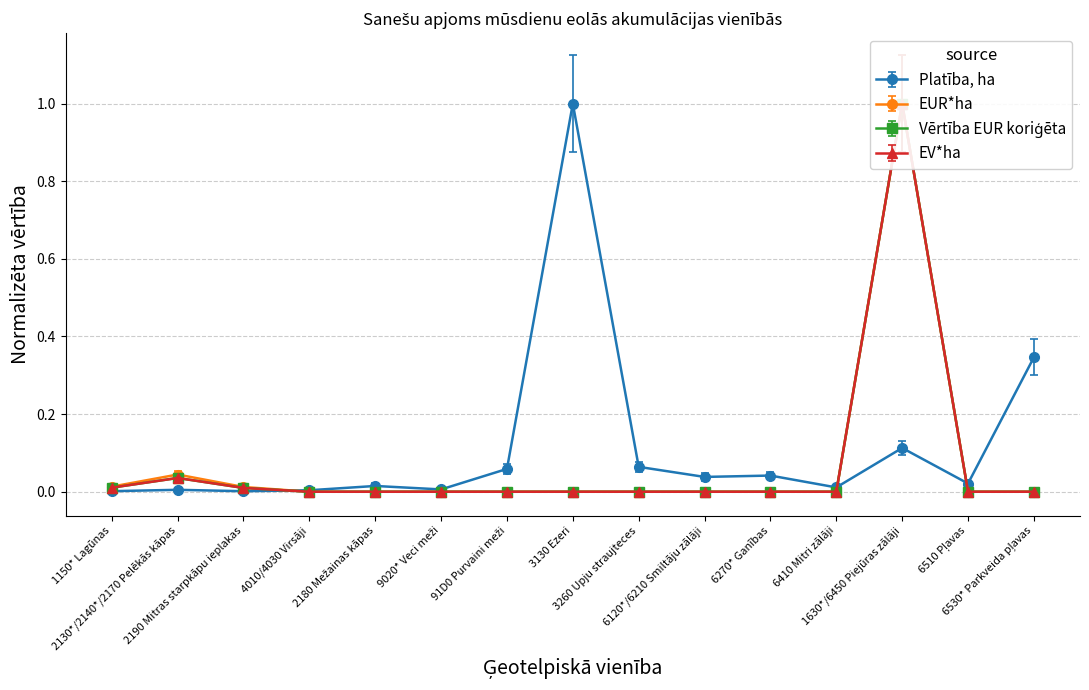

What is the label of the 3rd point from the left?

2190 Mitras starpkāpu ieplakas